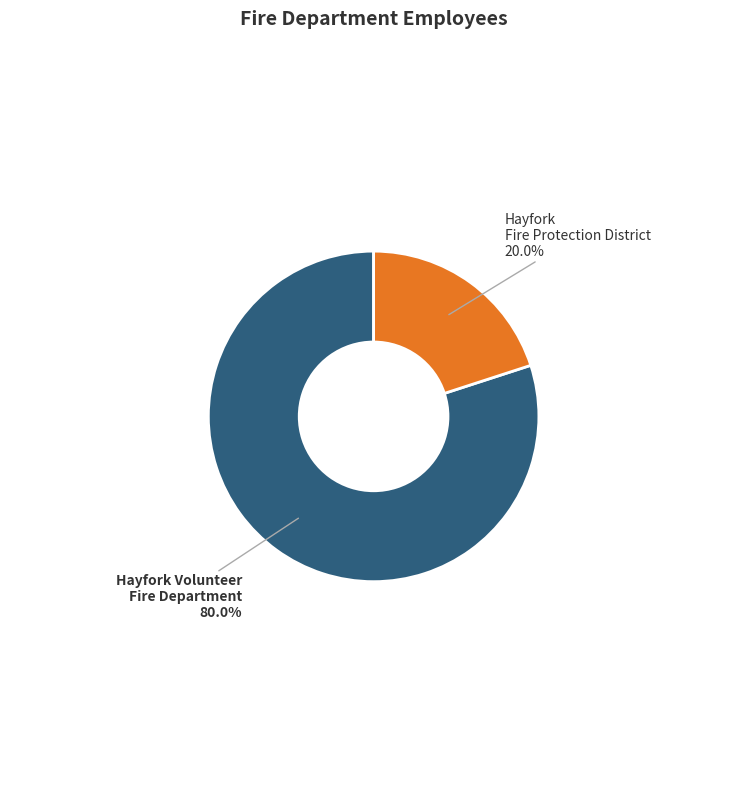

What is the total percentage of Hayfork Volunteer Fire Department and Hayfork Fire Protection District?

100.0%